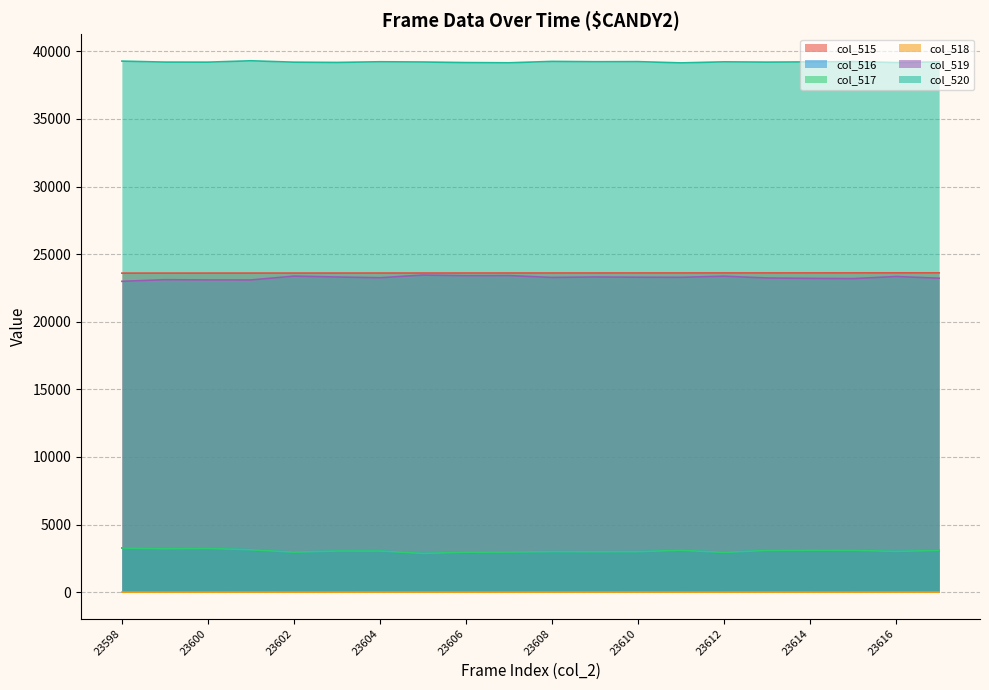

Reading right to left, what are all the values shown in this chart?

col_515: 23617=23617	23616=23616	23615=23615	23614=23614	23613=23613	23612=23612	23611=23611	23610=23610	23609=23609	23608=23608	23607=23607	23606=23606	23605=23605	23604=23604	23603=23603	23602=23602	23601=23601	23600=23600	23599=23599	23598=23598
col_516: 23617=3091	23616=3017	23615=3099	23614=3102	23613=3092	23612=2941	23611=3098	23610=2999	23609=2987	23608=2997	23607=2965	23606=2956	23605=2867	23604=3046	23603=3042	23602=2959	23601=3137	23600=3238	23599=3218	23598=3263
col_517: 23617=3089	23616=3015	23615=3098	23614=3101	23613=3090	23612=2940	23611=3097	23610=2995	23609=2985	23608=2995	23607=2965	23606=2956	23605=2865	23604=3044	23603=3042	23602=2959	23601=3135	23600=3238	23599=3217	23598=3263
col_518: 23617=2	23616=2	23615=1	23614=1	23613=2	23612=1	23611=1	23610=4	23609=2	23608=2	23607=0	23606=0	23605=2	23604=2	23603=0	23602=0	23601=2	23600=0	23599=1	23598=0
col_519: 23617=23222	23616=23347	23615=23192	23614=23211	23613=23238	23612=23368	23611=23288	23610=23294	23609=23313	23608=23279	23607=23414	23606=23407	23605=23454	23604=23257	23603=23311	23602=23375	23601=23093	23600=23094	23599=23110	23598=22992
col_520: 23617=39222	23616=39171	23615=39244	23614=39222	23613=39205	23612=39226	23611=39149	23610=39242	23609=39235	23608=39259	23607=39156	23606=39172	23605=39214	23604=39232	23603=39182	23602=39201	23601=39305	23600=39203	23599=39207	23598=39280